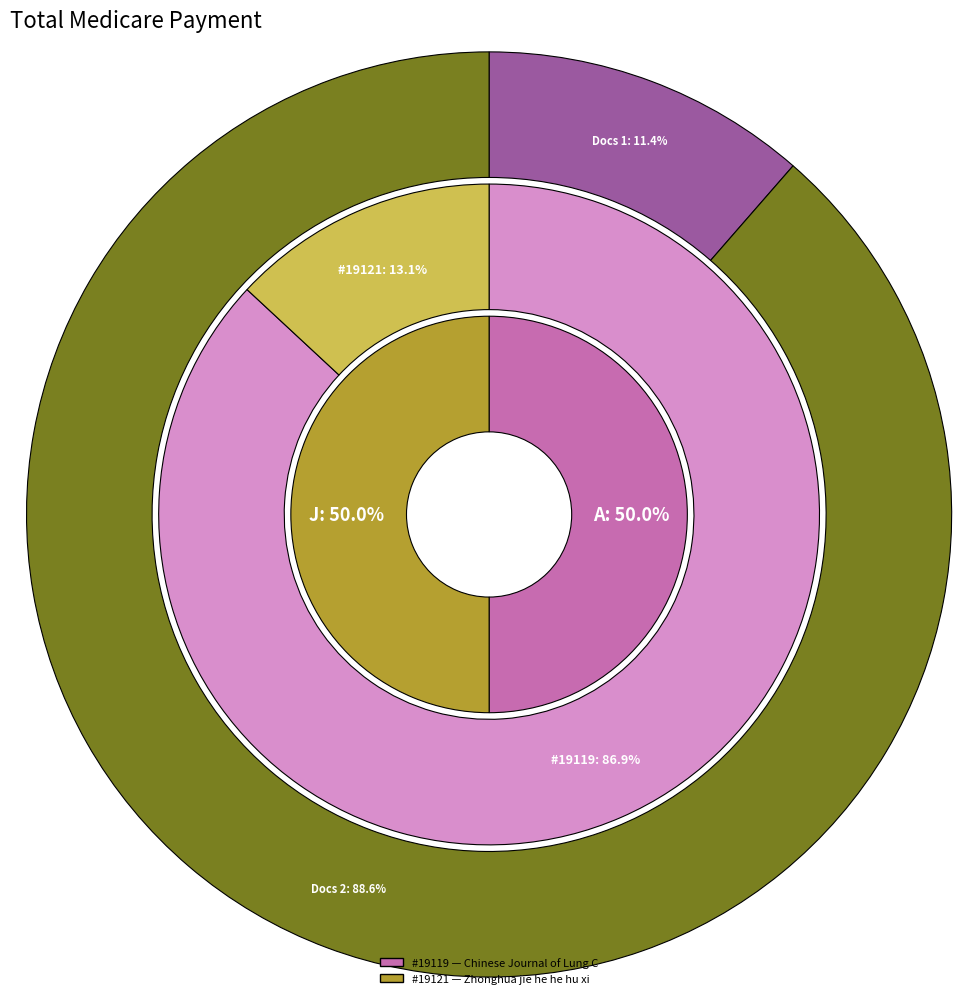

Is there any slice that represents more than half of the pie?

Yes